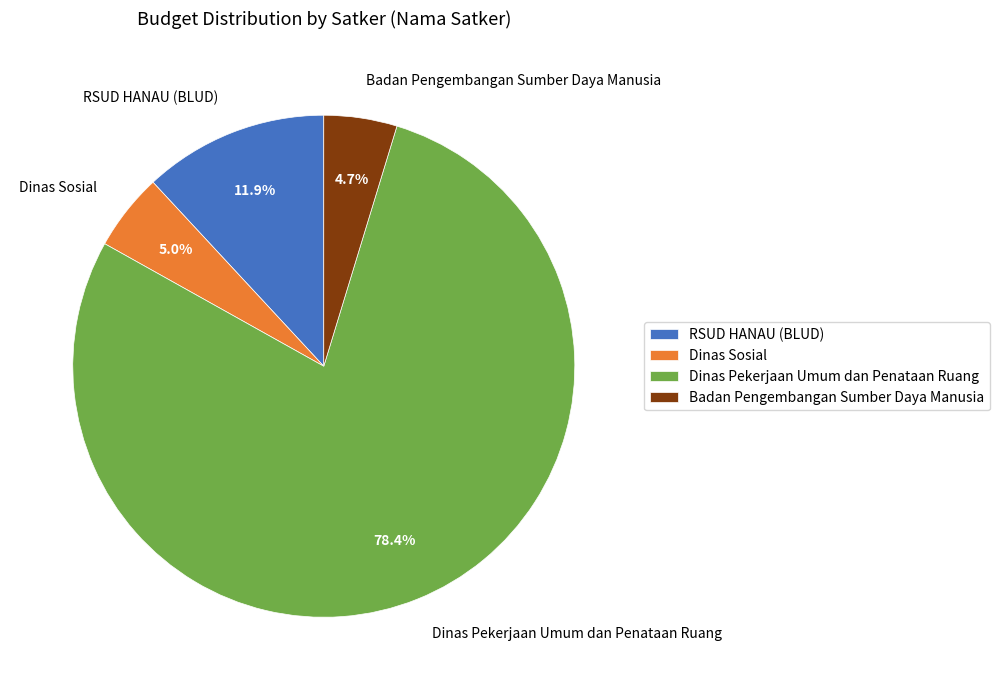

Is the sum of RSUD HANAU (BLUD) and Dinas Pekerjaan Umum dan Penataan Ruang greater than half?

Yes